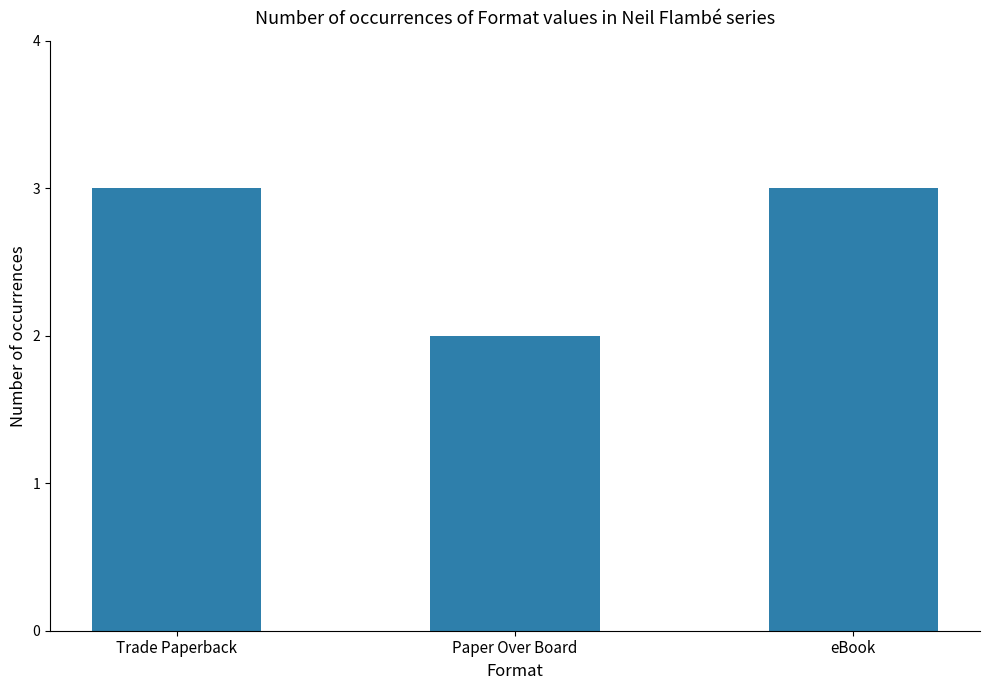

The chart shows a value of 2 at Paper Over Board. True or false?

True